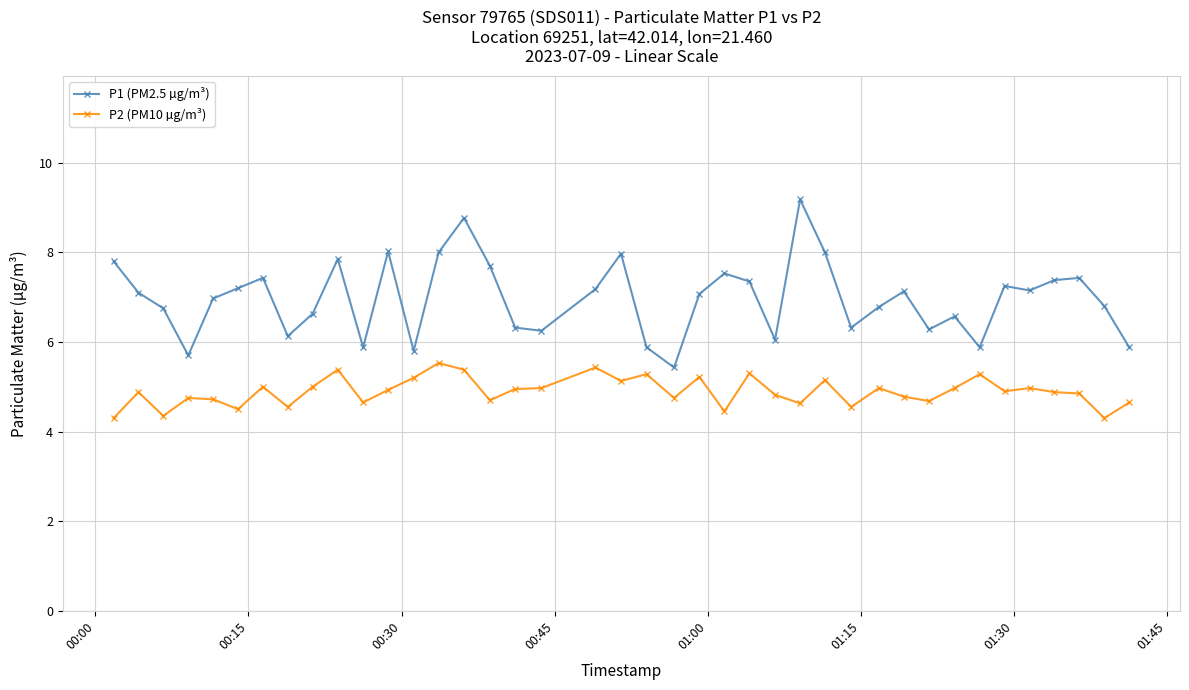

Which series has the largest total across all categories?

P1 (PM2.5 µg/m³)